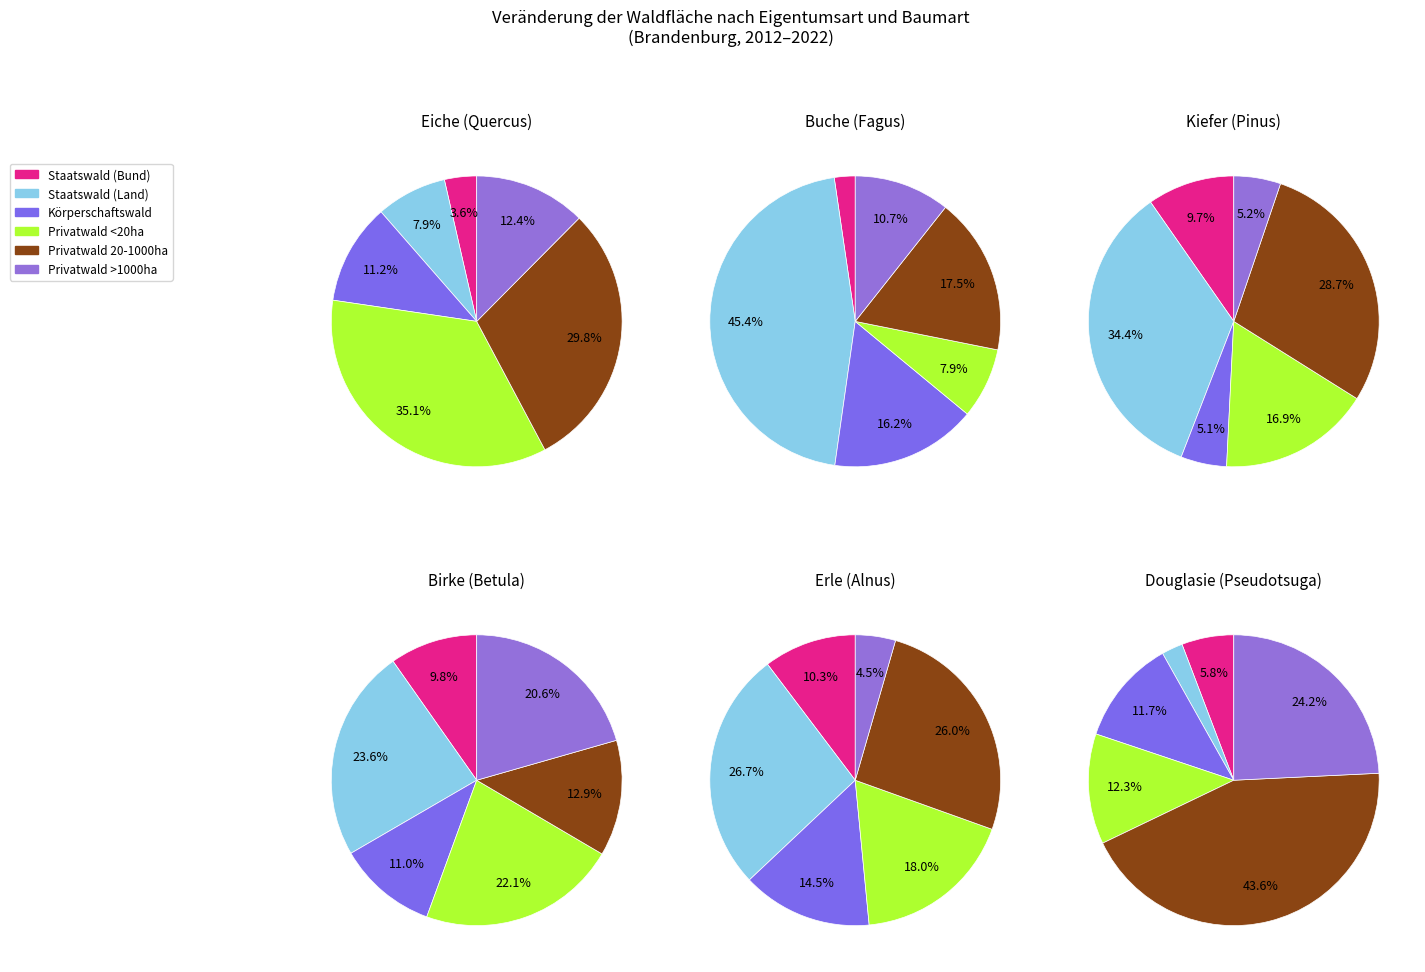

What percentage is the Staatswald (Land) slice, to the nearest percent?

24%